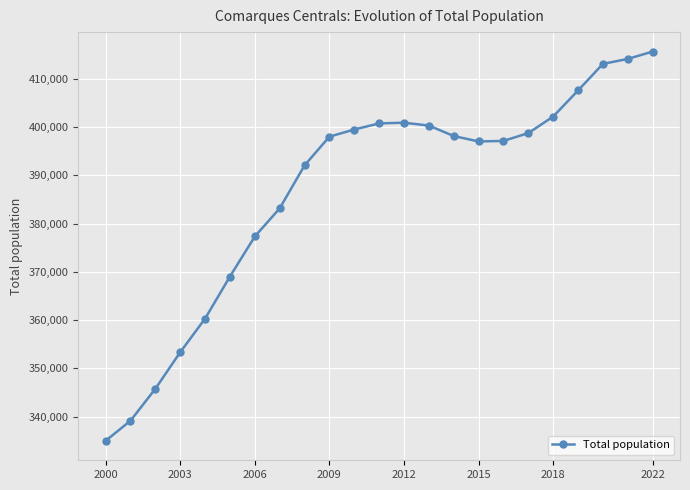

What is the value of the 3rd point from the left?

345763